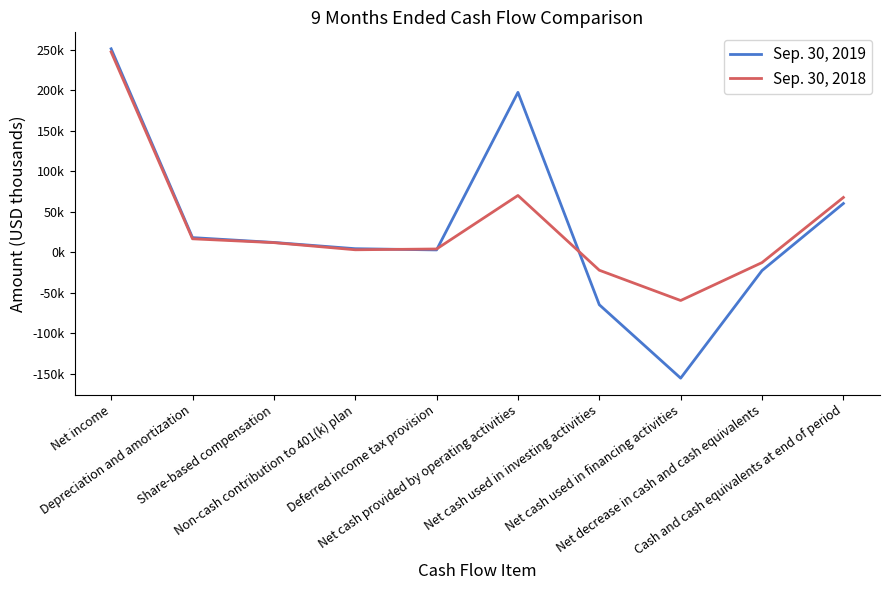

Read the Sep. 30, 2018 value at Net income, to the nearest 100.

247500